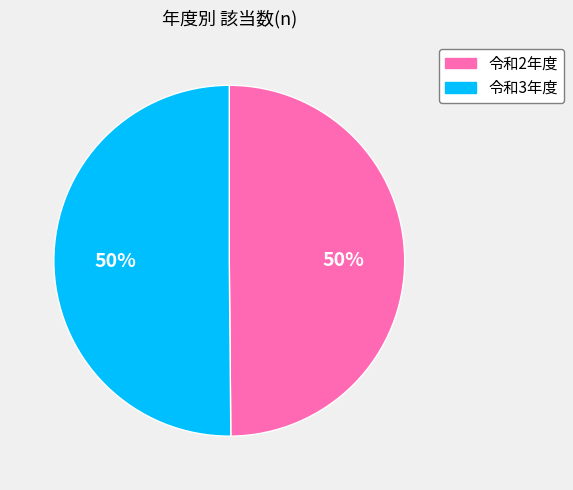

To the nearest percent, what percentage of the pie is 令和3年度?

50%